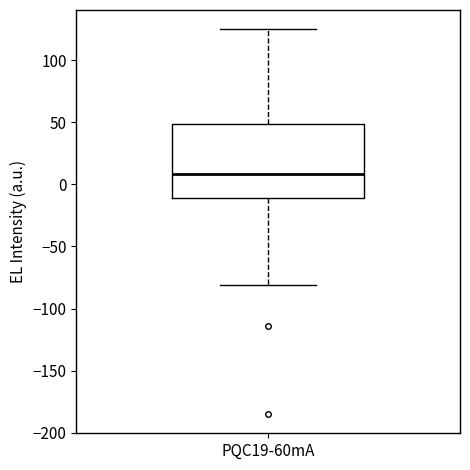

Where does the median line of the box for PQC19-60mA sit on the y-axis? The values are not printed on the chart, so give them approximately, as read against the axis.

10